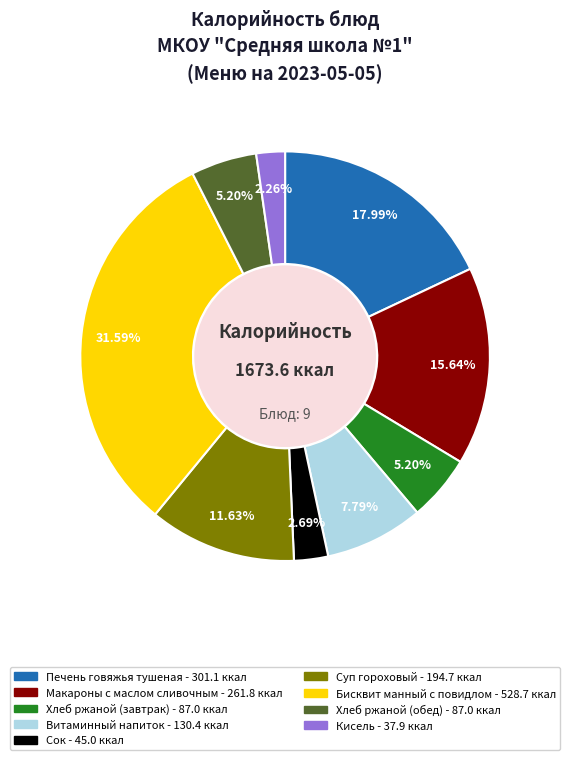

To the nearest percent, what is the average slice percentage?

11%